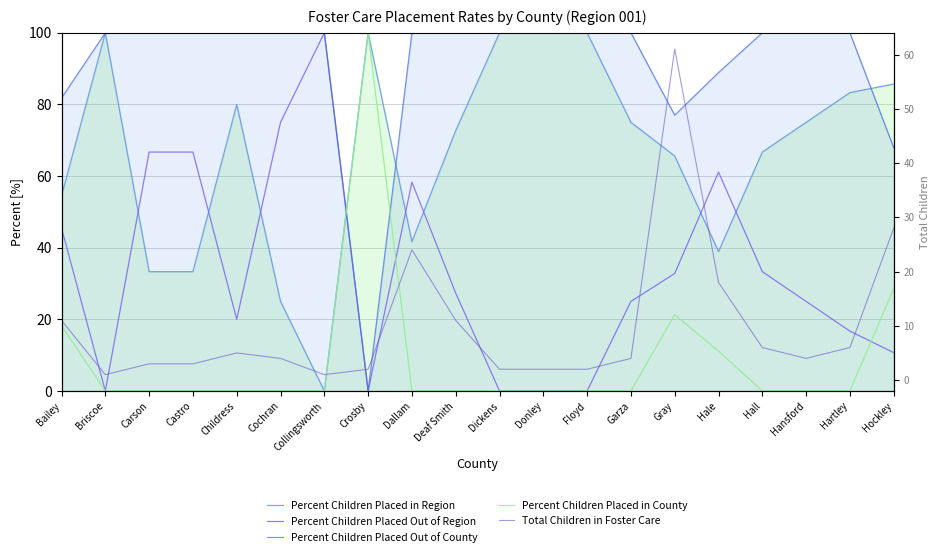

What is the sum of the Percent Children Placed Out of Region values at Crosby and Deaf Smith?

27.3